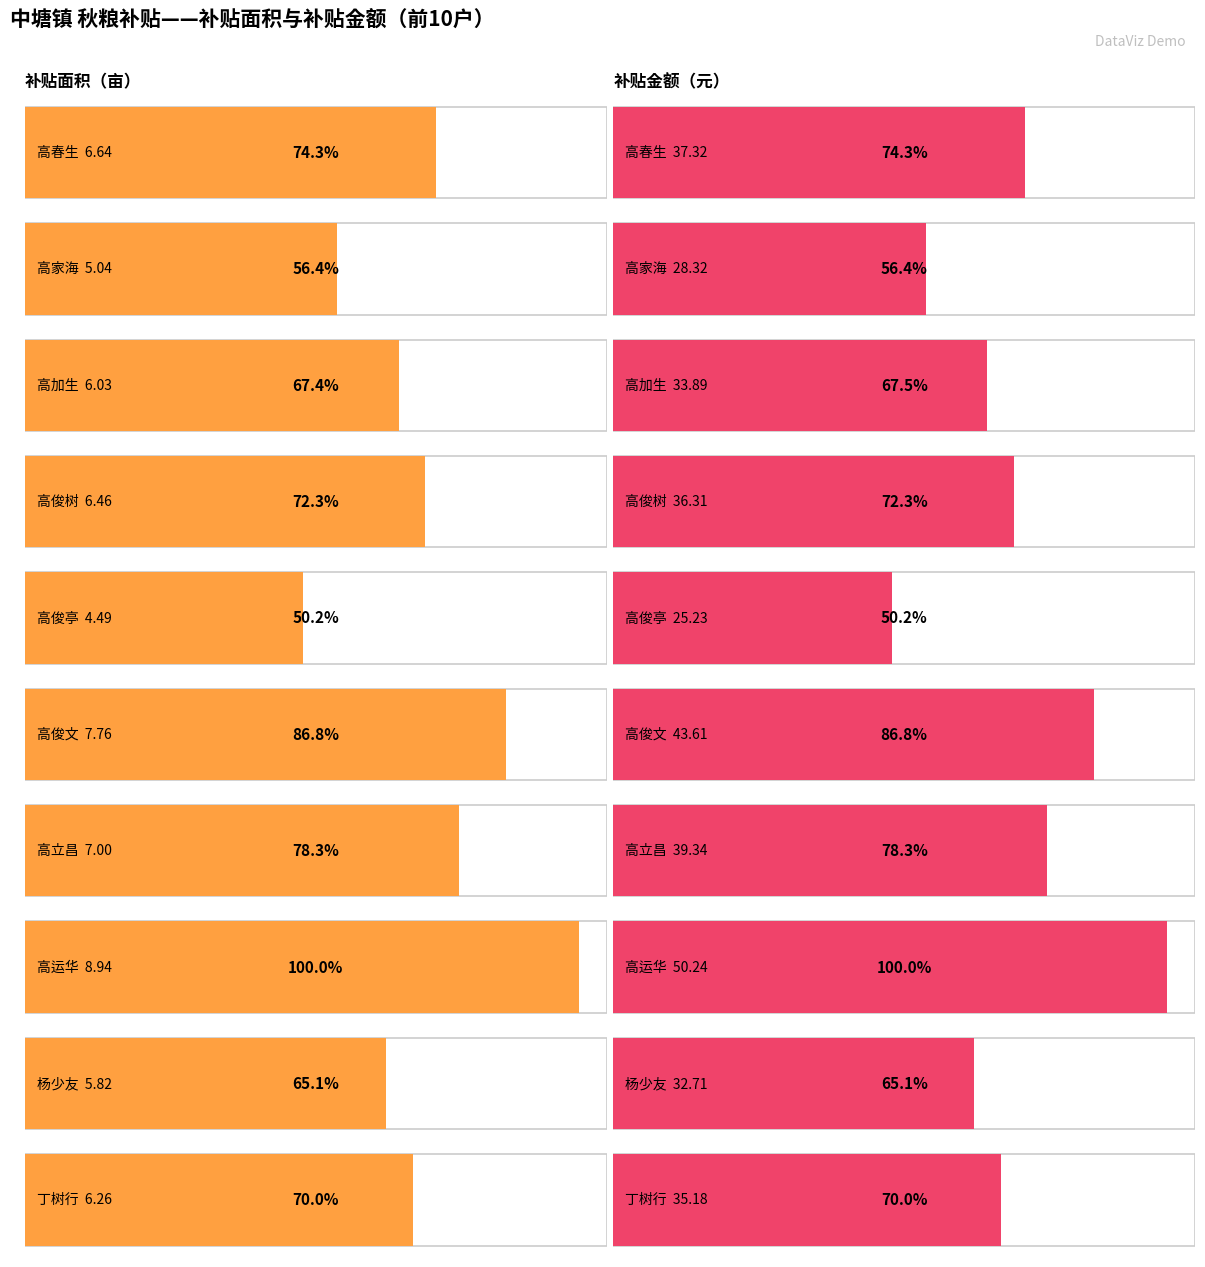

Is it true that 玉米 equals 0.8 at 高立昌?

False